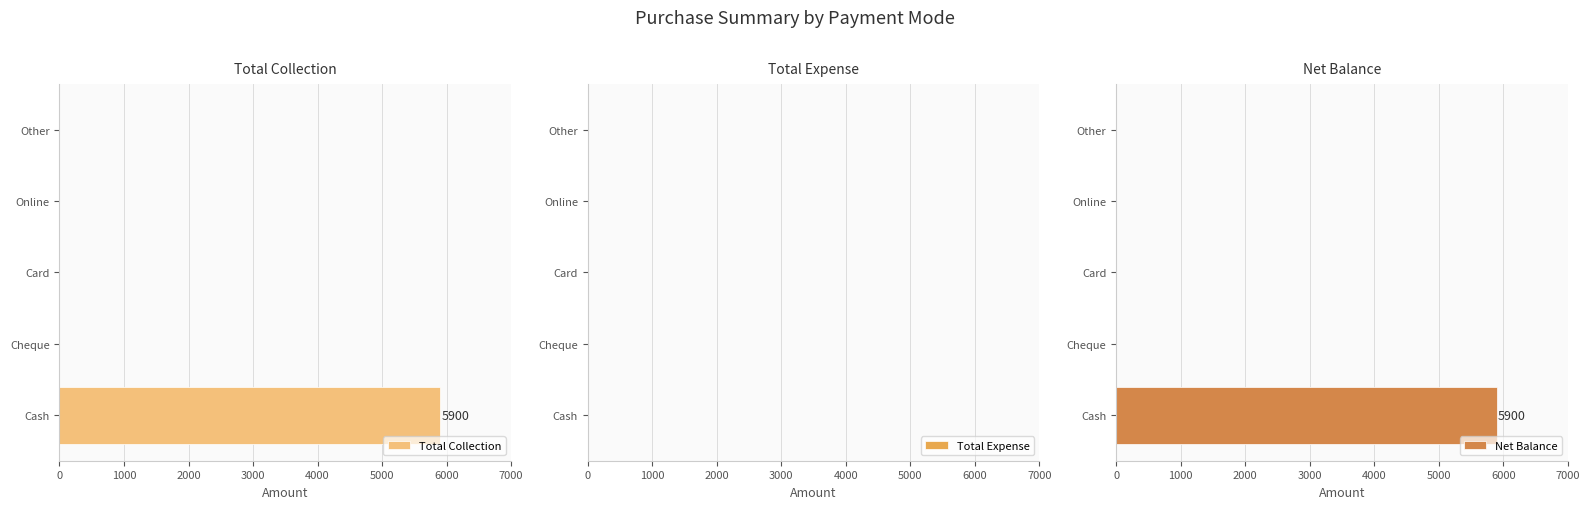

Is it true that Total Collection equals 0 at Card?

True